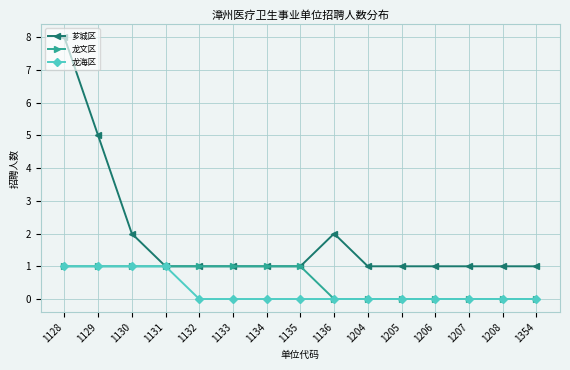

Is it true that 龙文区 equals 0 at 1354?

True